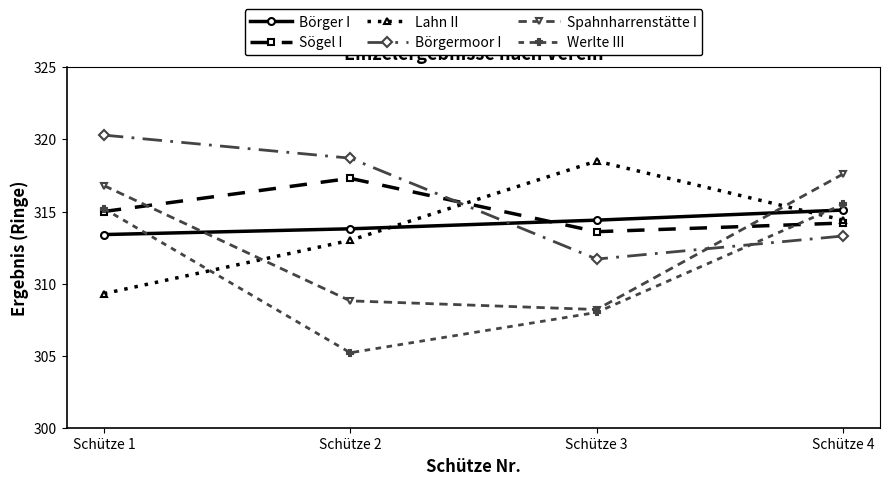

Read the Spahnharrenstätte I value at Schütze 2.

308.8